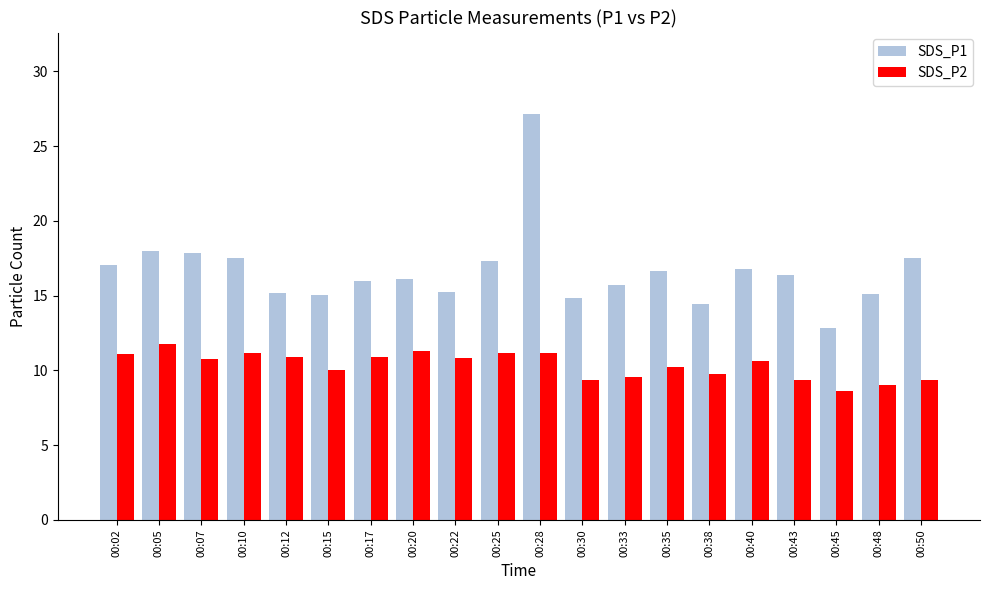

At 00:25, list the series in order from largest to smallest.

SDS_P1, SDS_P2